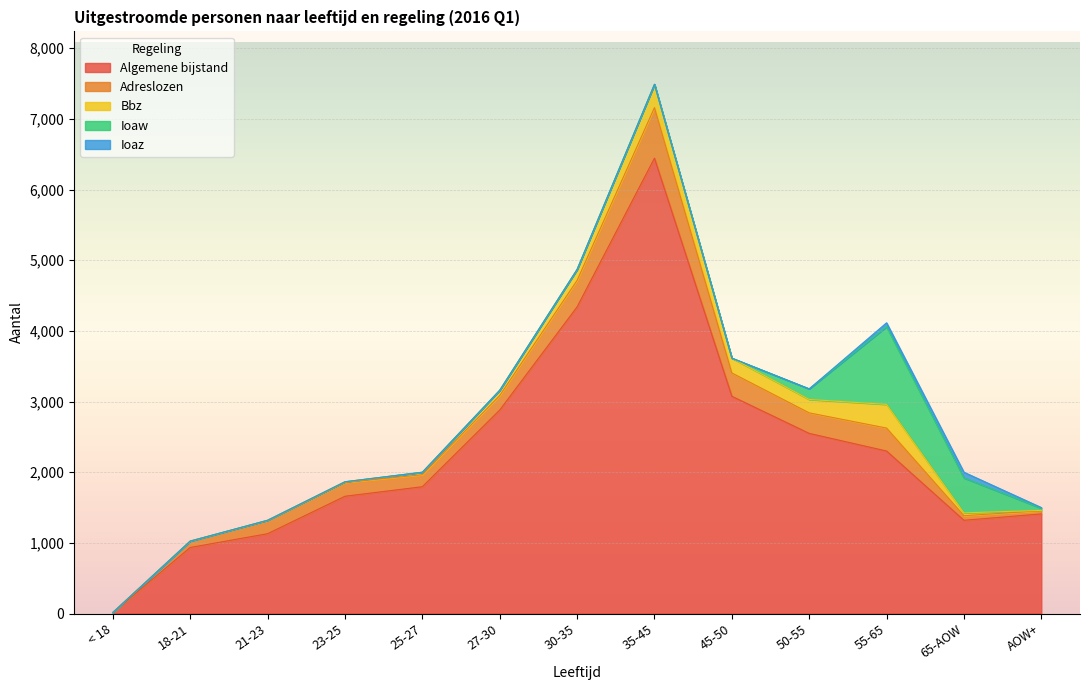

How many interior local valleys does the Algemene bijstand series have?

1